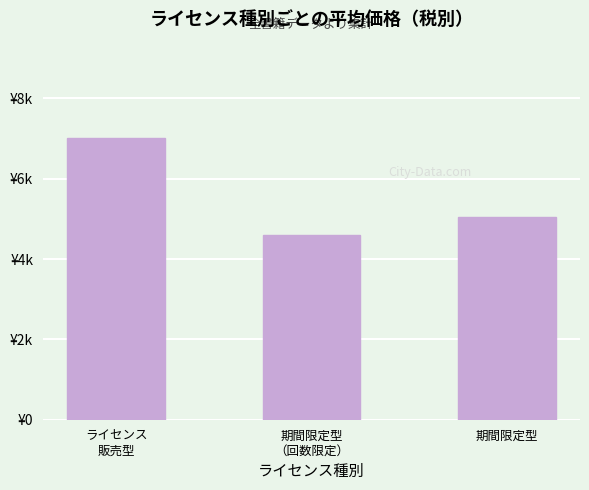

Reading right to left, list all the values displayed in this chart.

期間限定型=5040.0	期間限定型
（回数限定）=4602.5	ライセンス
販売型=7023.3